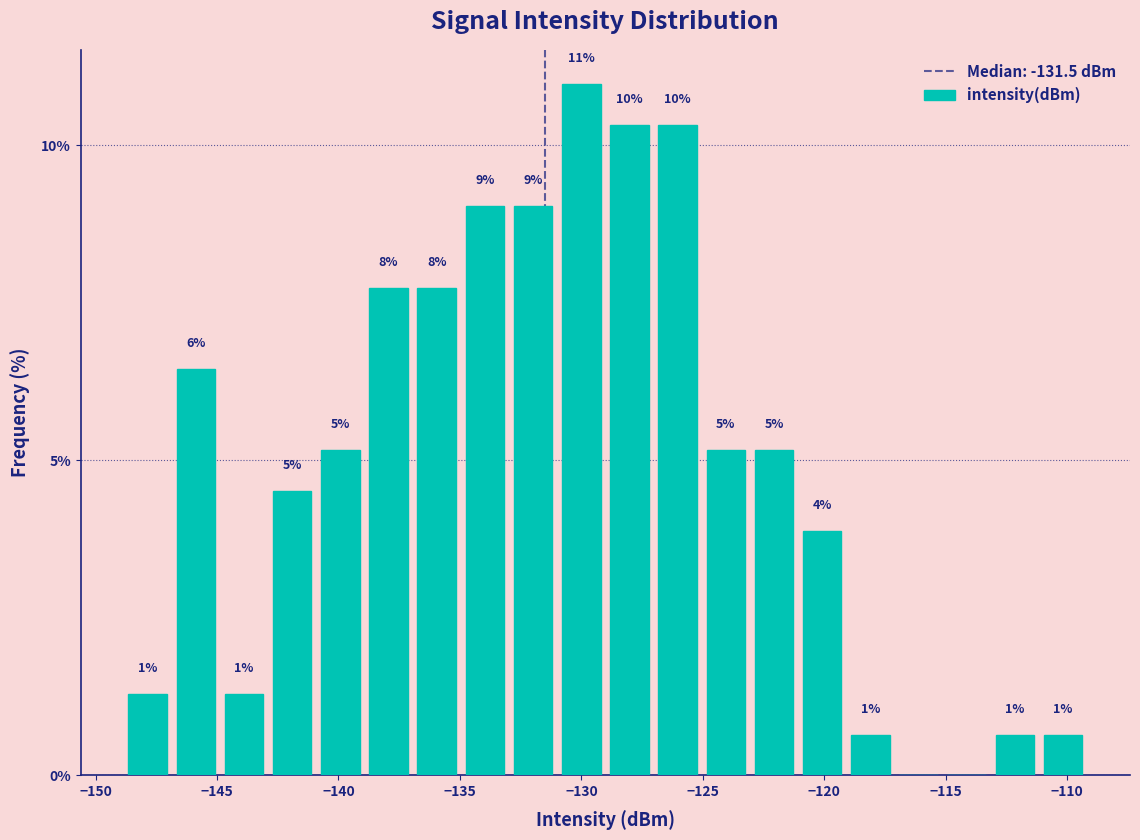

Read against the x-axis, roughly where is the centre of the tallest bar?

-130.0